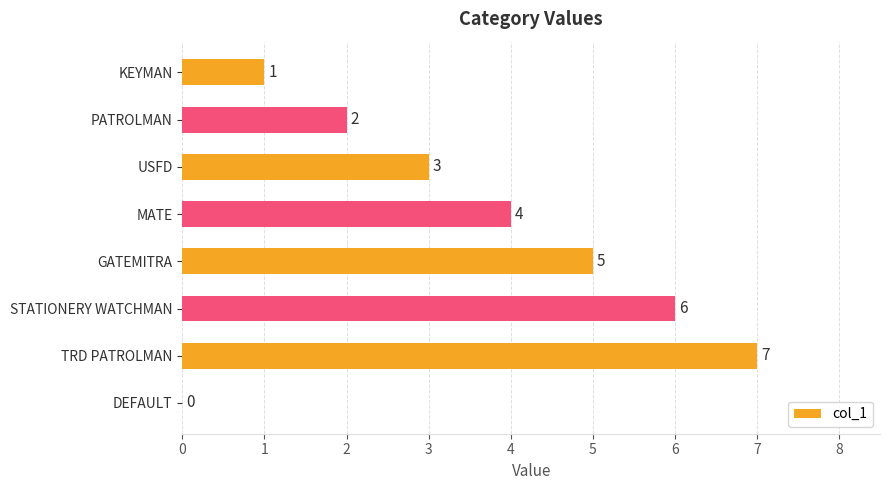

Reading top to bottom, what are all the values shown in this chart?

KEYMAN=1	PATROLMAN=2	USFD=3	MATE=4	GATEMITRA=5	STATIONERY WATCHMAN=6	TRD PATROLMAN=7	DEFAULT=0